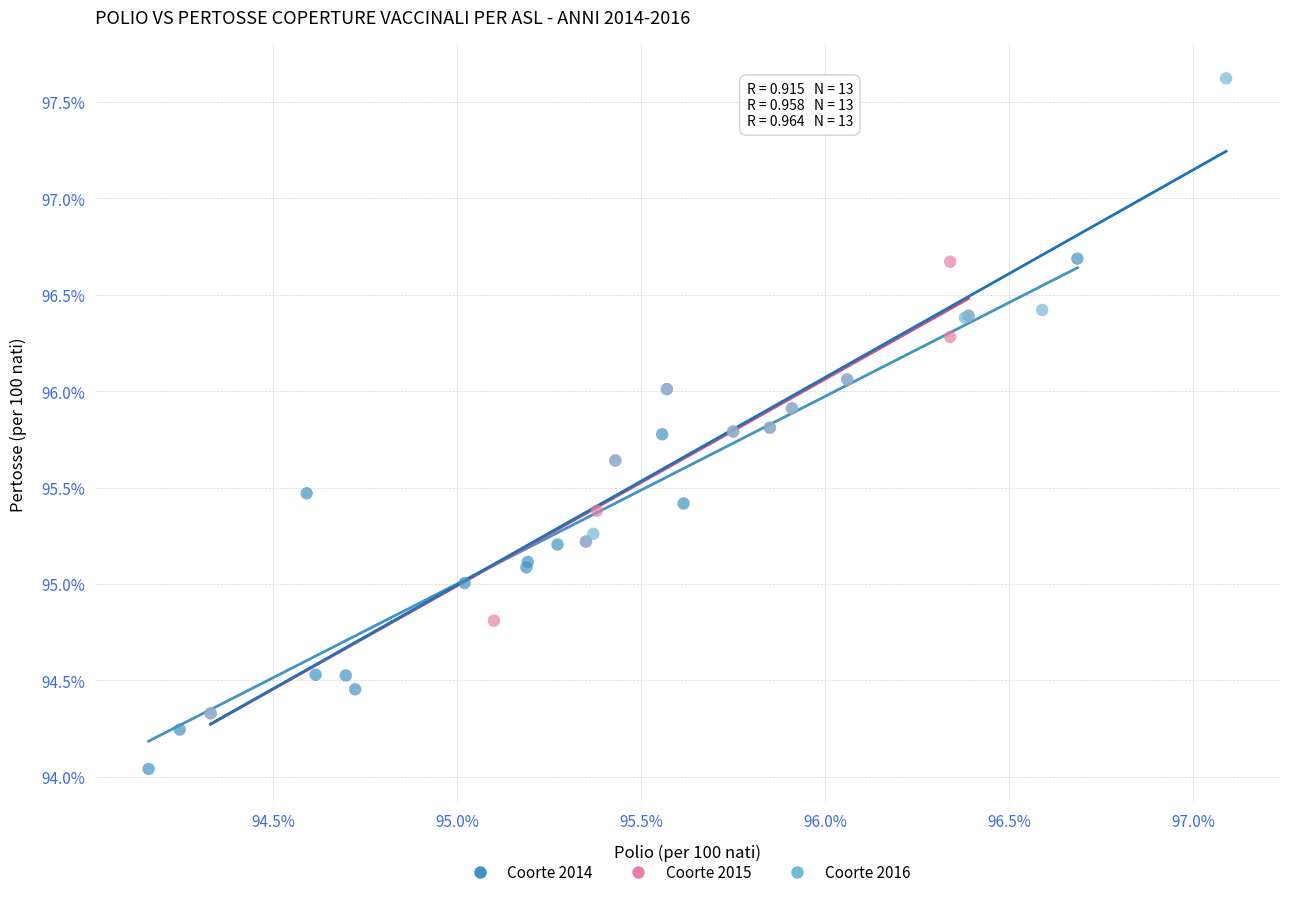

Which series contains the lowest Y value?

Coorte 2014